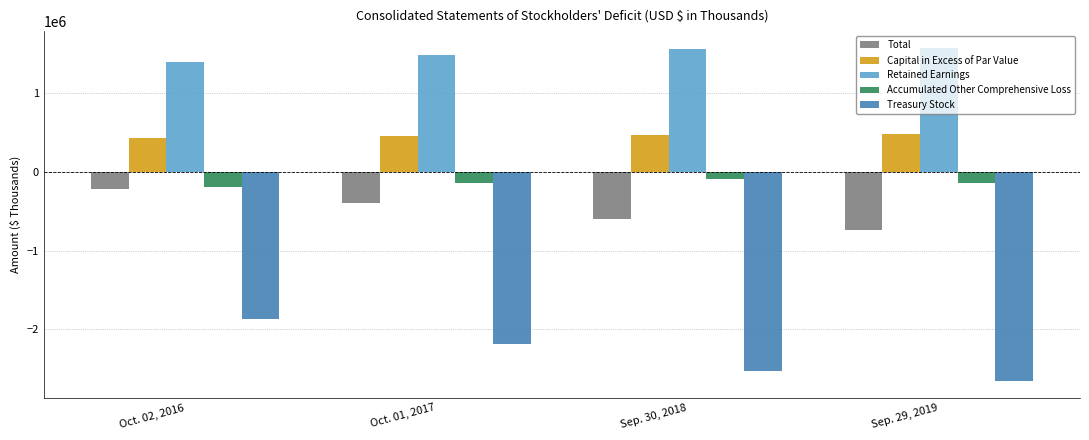

At which category does the chart reach its minimum across all series?

Sep. 29, 2019